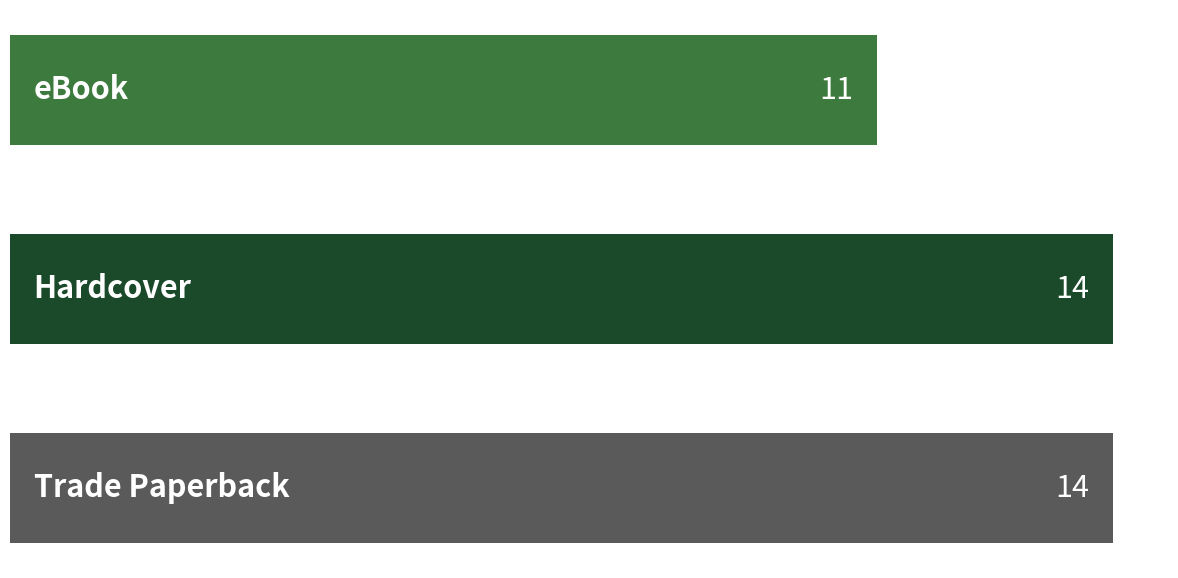

Are the bars horizontal?

Yes